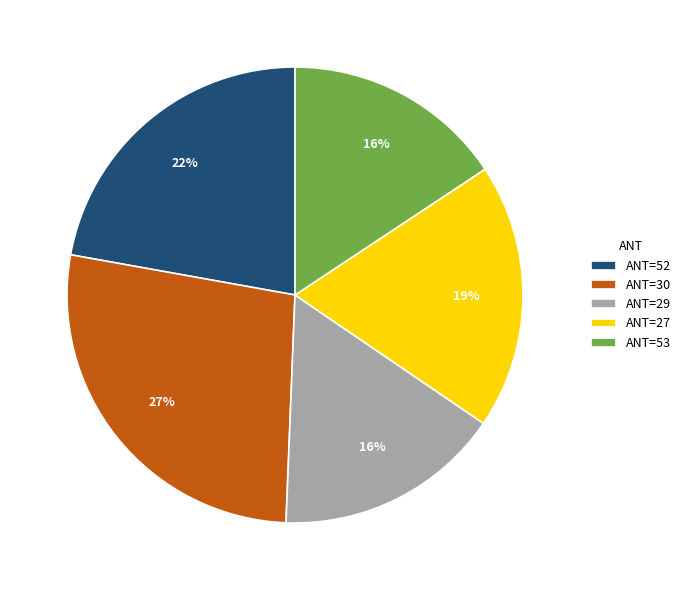

Is the sum of ANT=52 and ANT=29 greater than half?

No